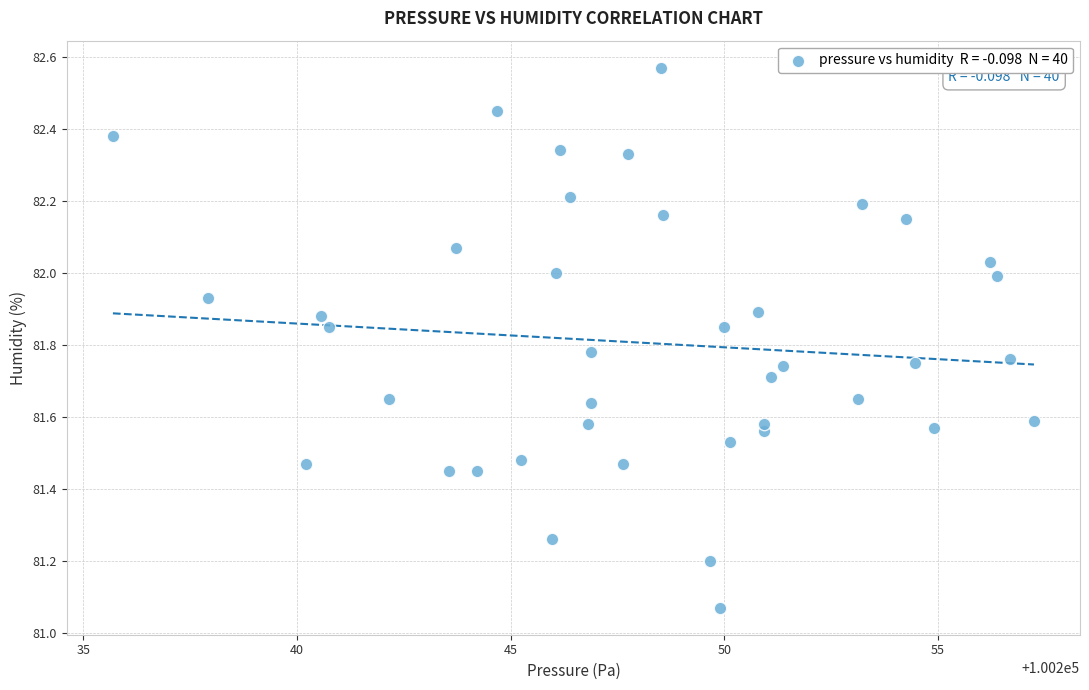

What is the range of X values (max minus min)?

21.6